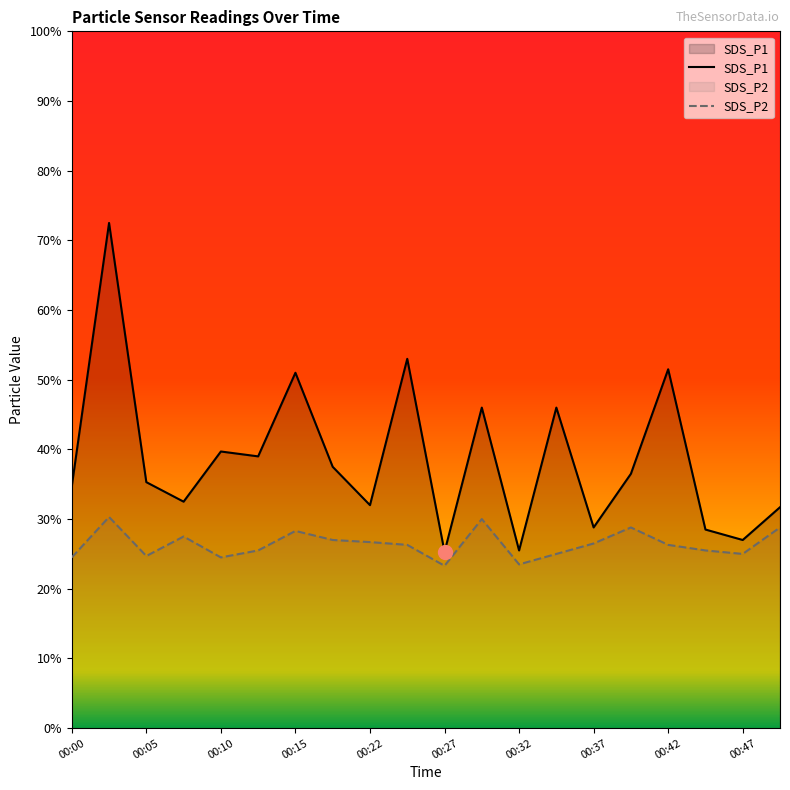

Is the value of SDS_P2 at 00:25 greater than the value of SDS_P1 at 00:44?

No